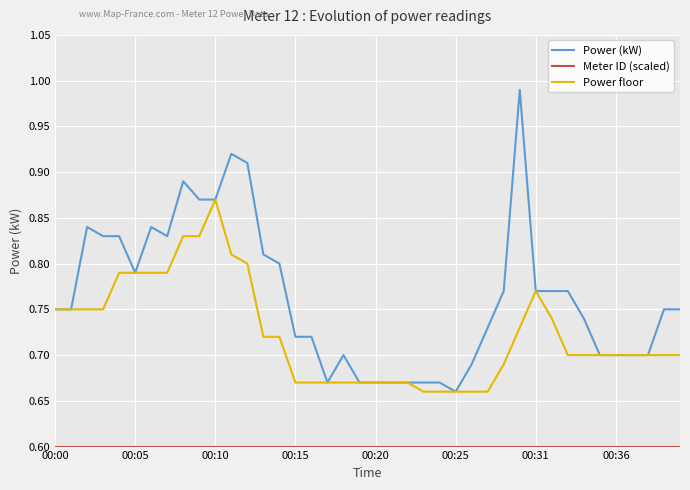

Which series has the largest range (max minus min)?

Power (kW)